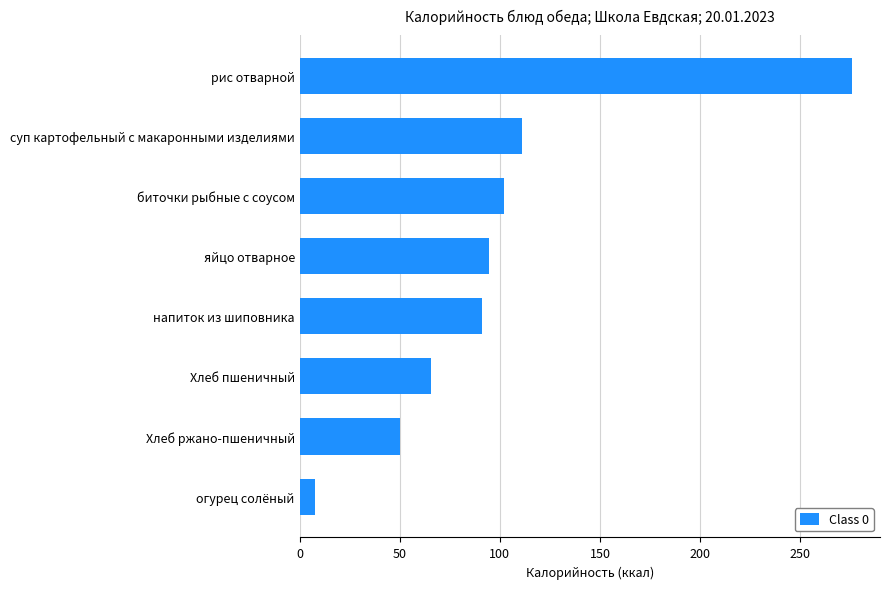

Between биточки рыбные с соусом and суп картофельный с макаронными изделиями, which is larger?

суп картофельный с макаронными изделиями